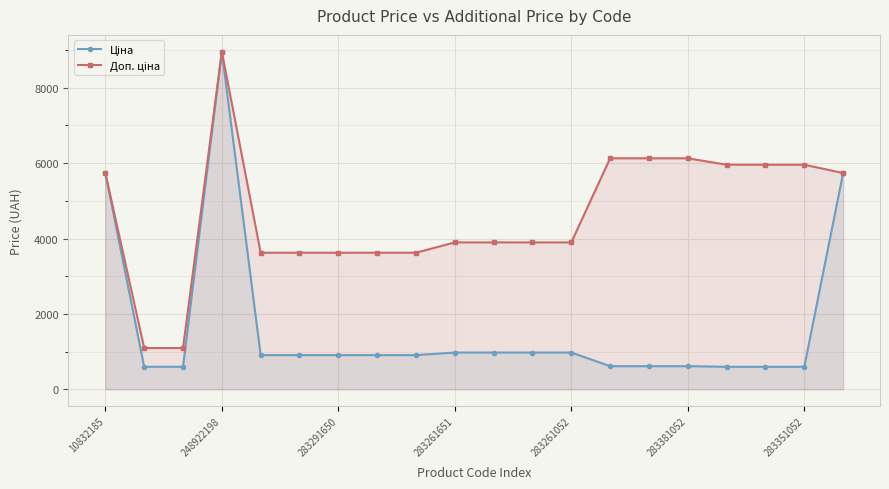

Reading right to left, list all the values displayed in this chart.

Ціна: 5736.9	595.8	595.8	595.8	612.9	612.9	612.9	974.2	974.2	974.2	974.2	905.9	905.9	905.9	905.9	905.9	8955.1	596.5	596.5	5736.9
Доп. ціна: 5736.9	5957.6	5957.6	5957.6	6128.5	6128.5	6128.5	3896.9	3896.9	3896.9	3896.9	3623.4	3623.4	3623.4	3623.4	3623.4	8955.1	1093.7	1093.7	5736.9